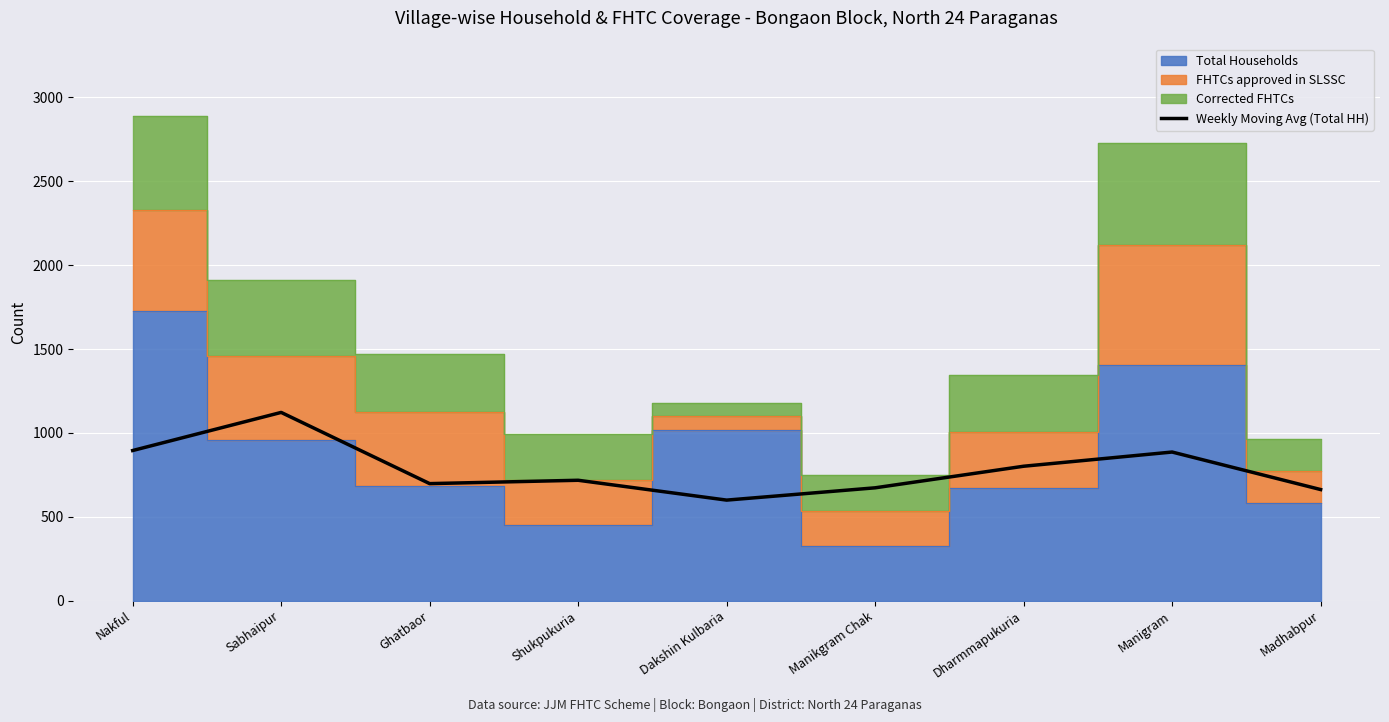

What is the sum of all values?

7051.3